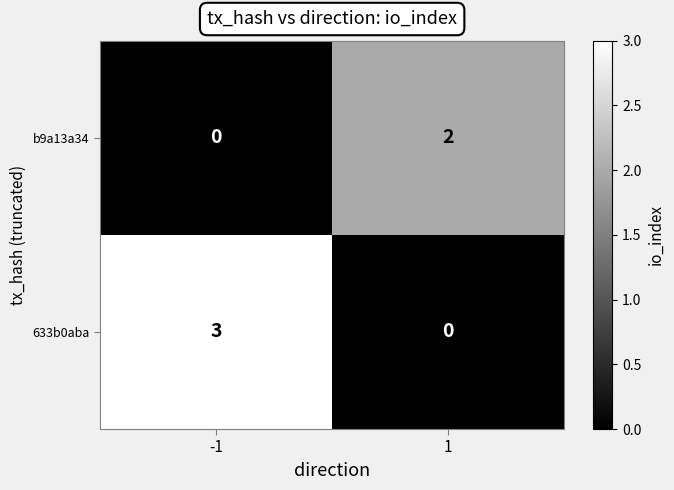

Which series has the largest range (max minus min)?

633b0aba